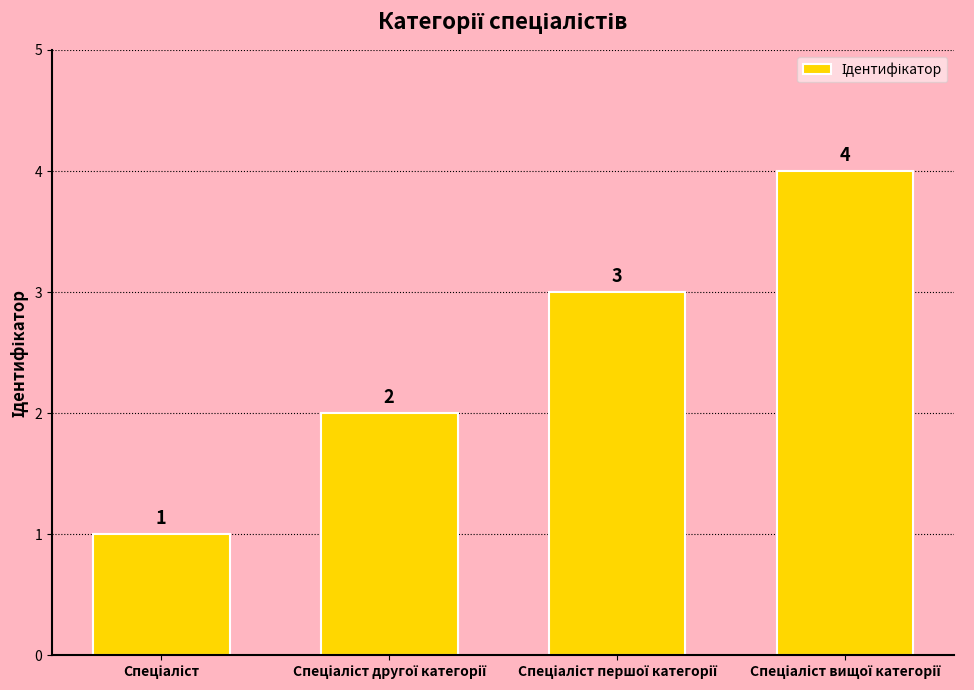

What is the value of the 2nd bar from the left?

2